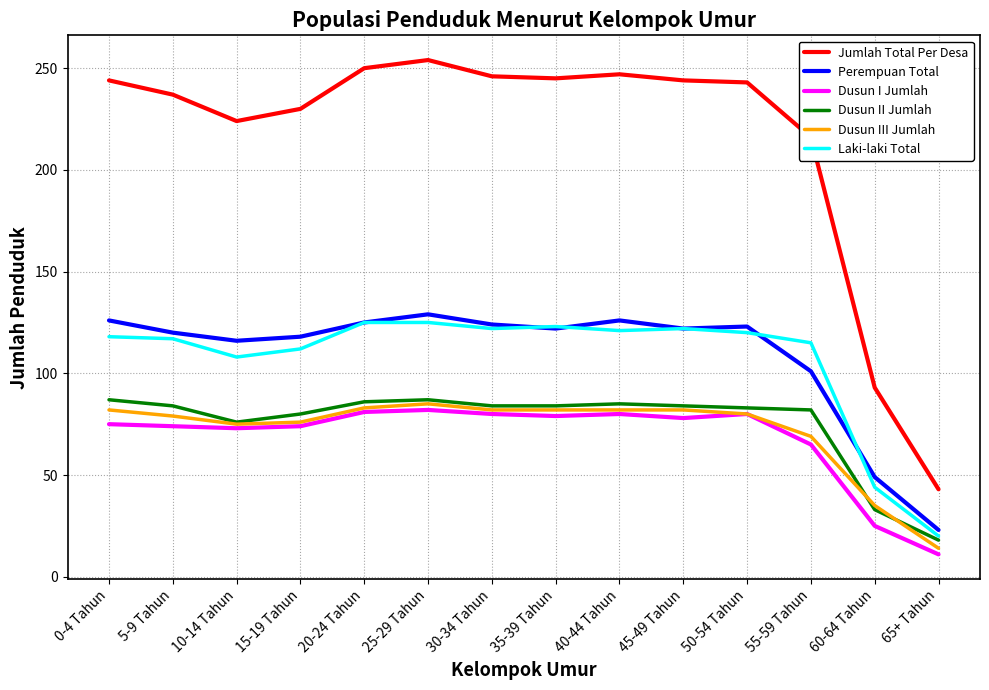

What is the total value across all series at 35-39 Tahun?

735